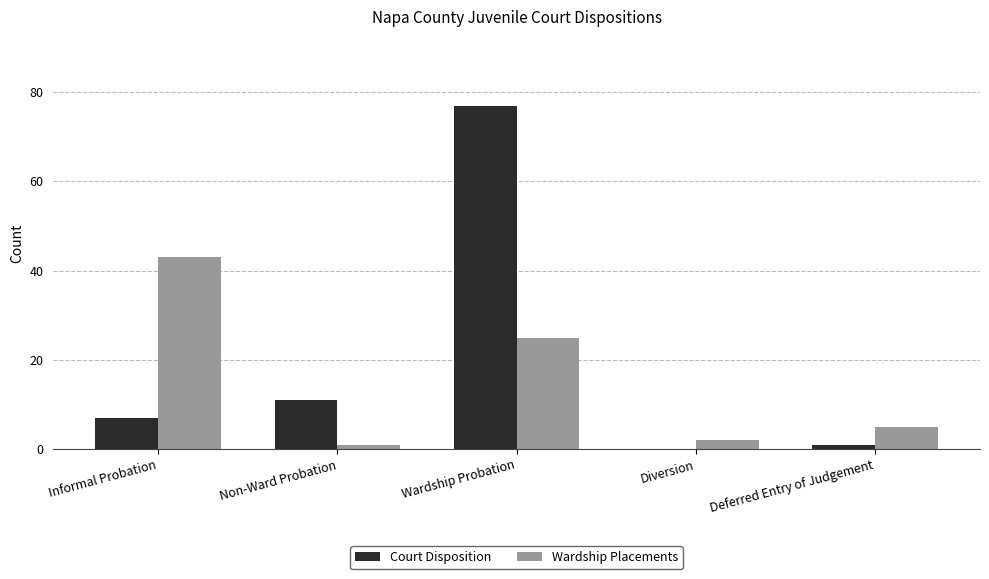

What is the greatest value displayed?

77